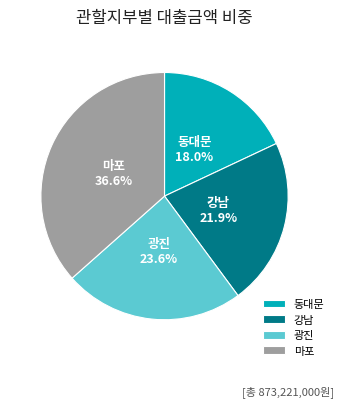

What percentage is the 강남 slice, to the nearest percent?

22%